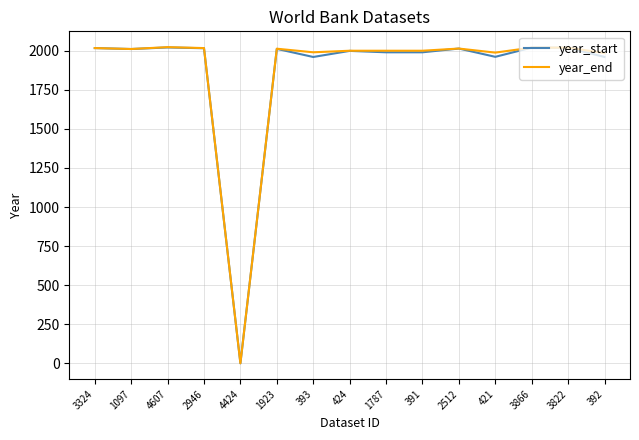

In year_start, how many points are higher than both neighbors (excluding endpoints)?

5